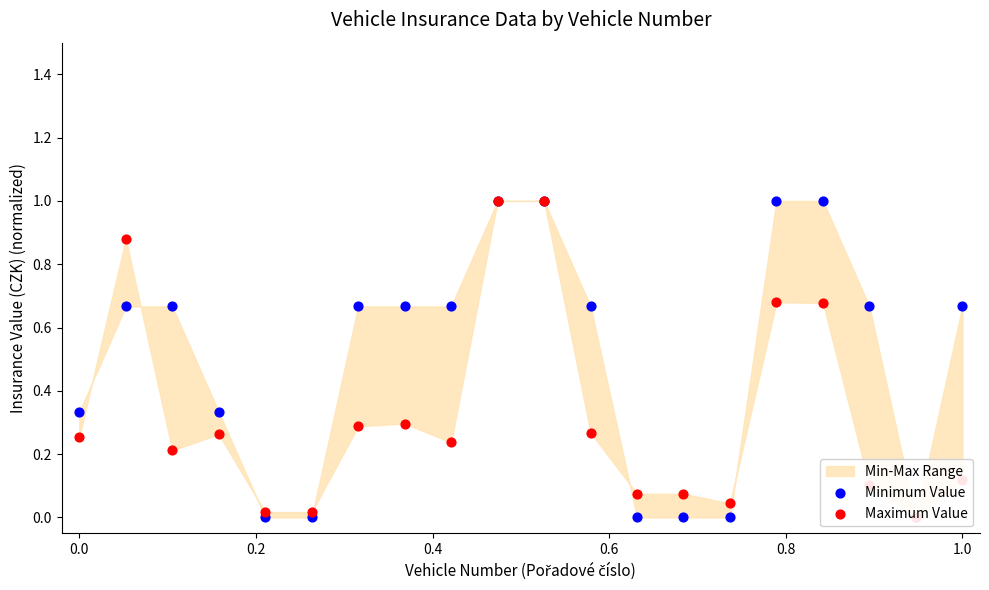

Which series reaches the maximum Y coordinate?

Minimum Value